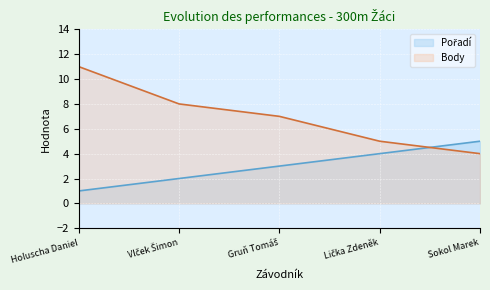

List the labels in order of Body value, smallest first.

Sokol Marek, Lička Zdeněk, Gruň Tomáš, Vlček Šimon, Holuscha Daniel